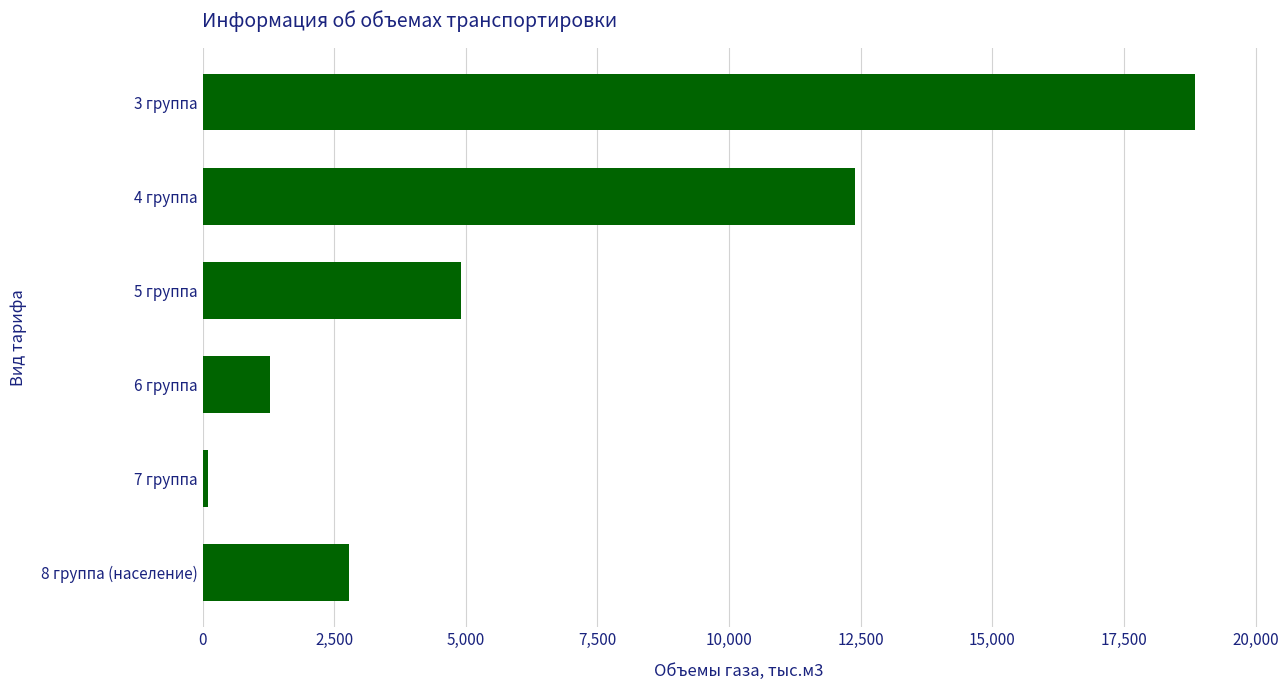

How many values exceed 4908?

3